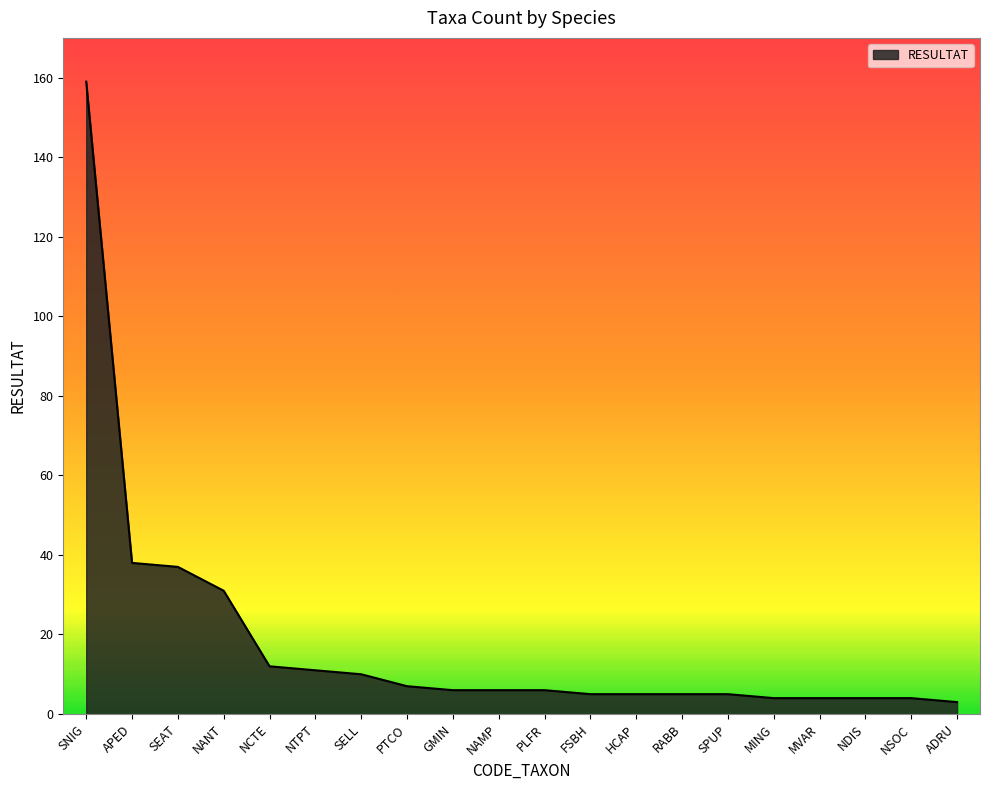

Reading left to right, list all the values displayed in this chart.

SNIG=159	APED=38	SEAT=37	NANT=31	NCTE=12	NTPT=11	SELL=10	PTCO=7	GMIN=6	NAMP=6	PLFR=6	FSBH=5	HCAP=5	RABB=5	SPUP=5	MING=4	MVAR=4	NDIS=4	NSOC=4	ADRU=3